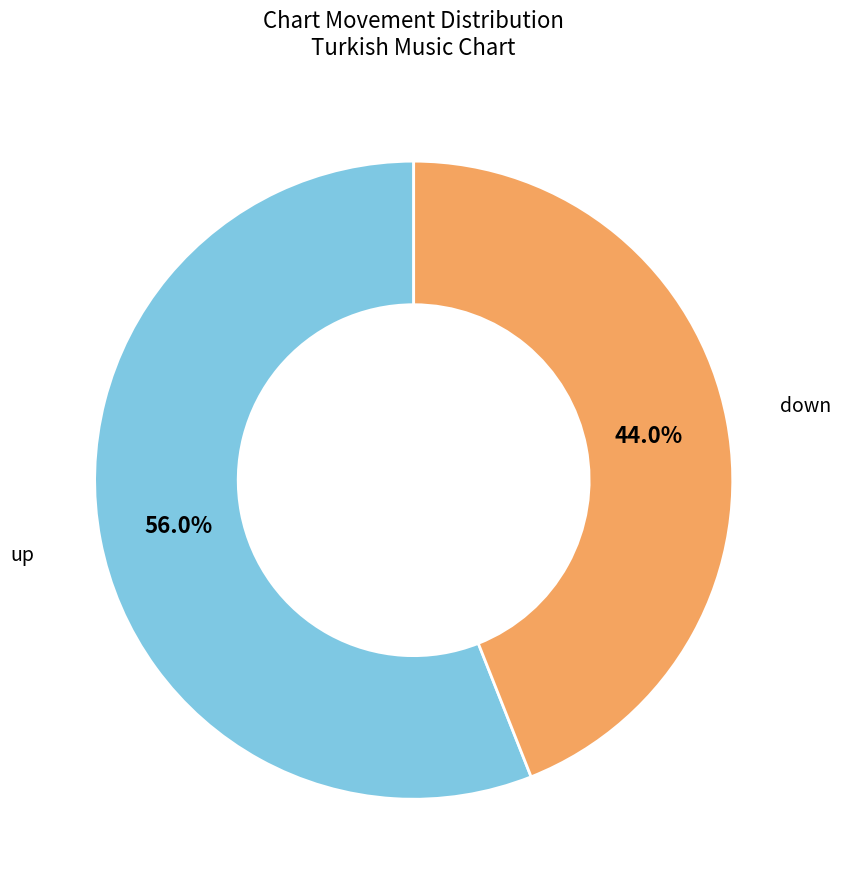

Count the number of slices in the pie.

2